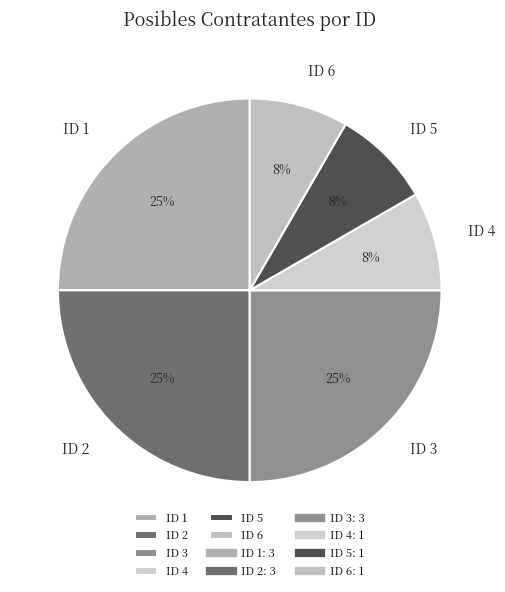

Between ID 6 and ID 1, which is larger?

ID 1